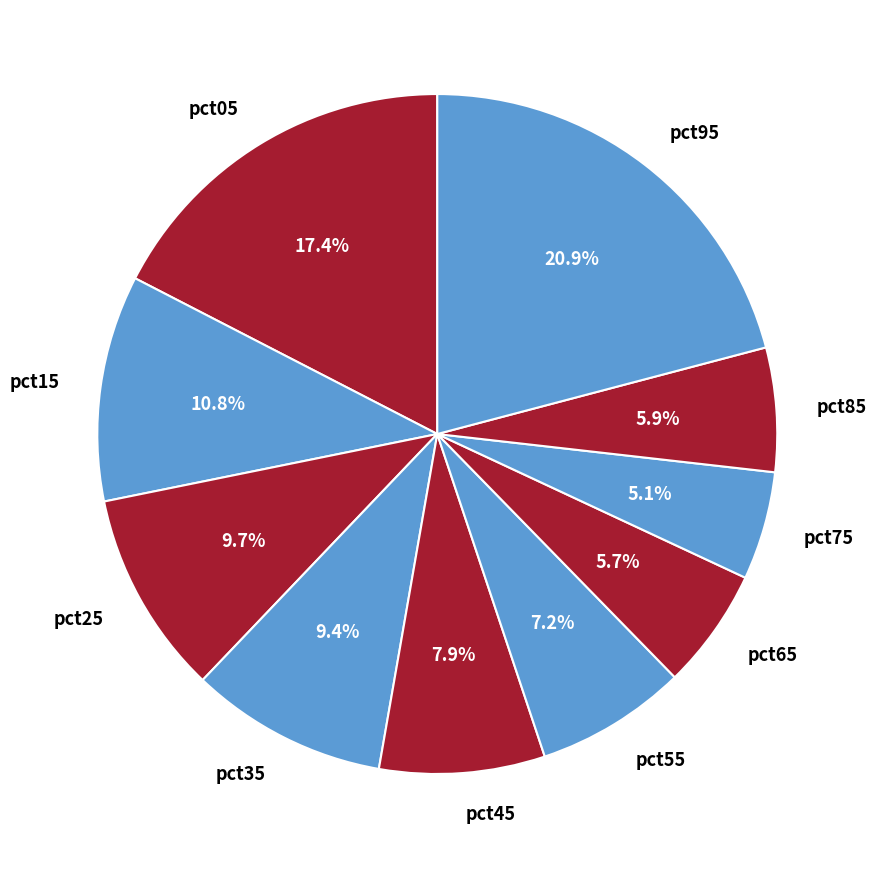

To the nearest percent, what percentage of the pie is pct85?

6%